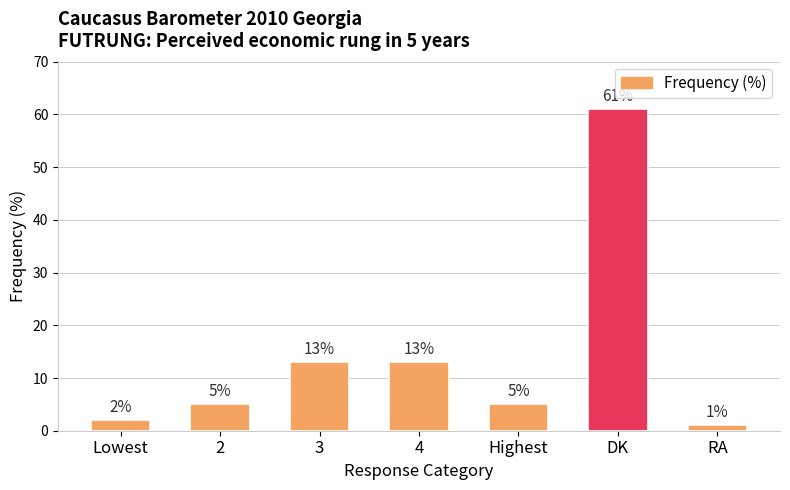

What is the average value?

14